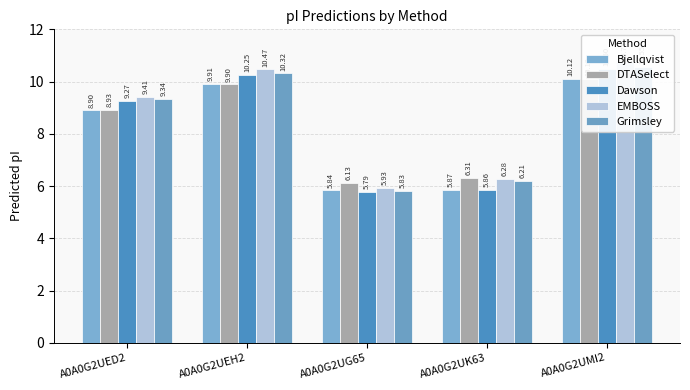

True or false: Bjellqvist has a value of 4.7 at A0A0G2UED2.

False